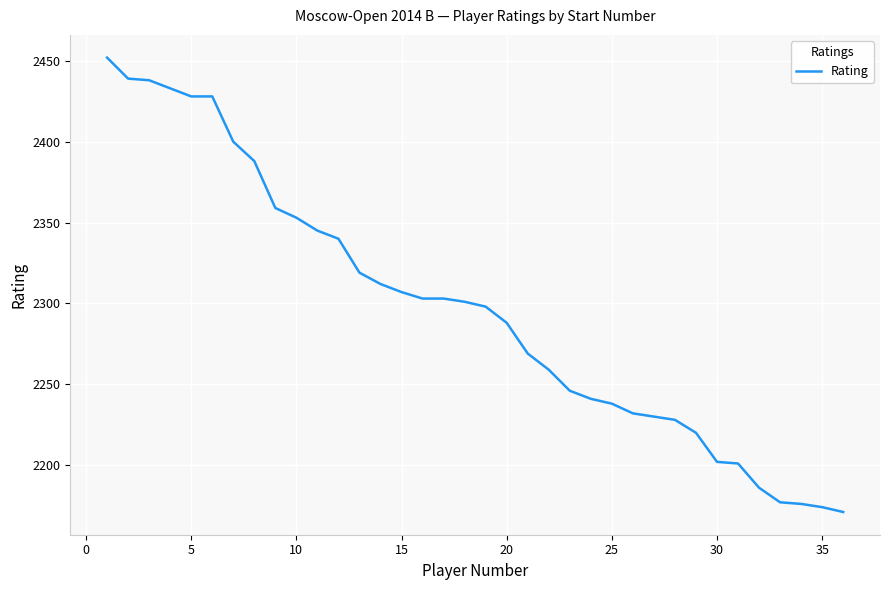

What is the minimum value shown in the chart?

2171